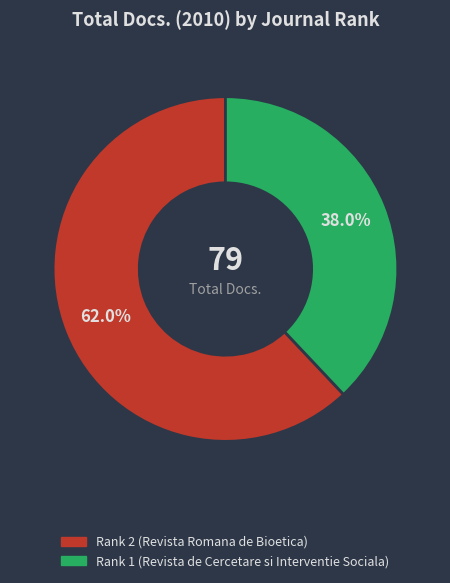

To the nearest percent, what is the combined percentage of Rank 1 (Revista de Cercetare si Interventie Sociala) and Rank 2 (Revista Romana de Bioetica)?

100%